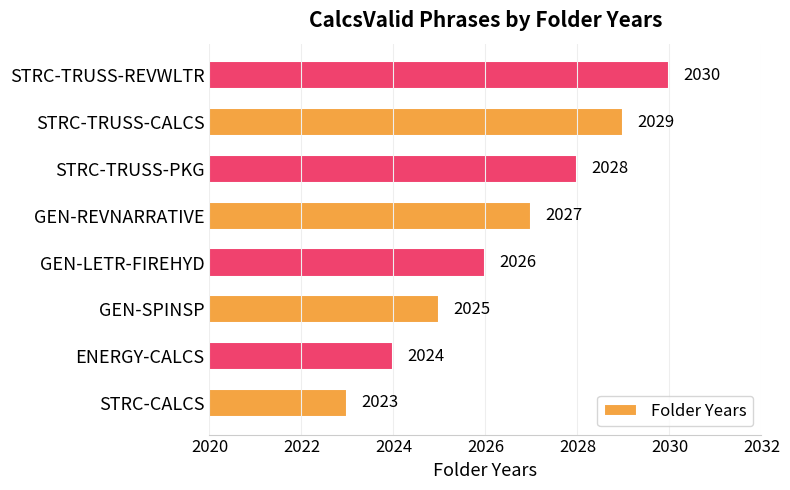

The value at GEN-SPINSP is 2877. True or false?

False